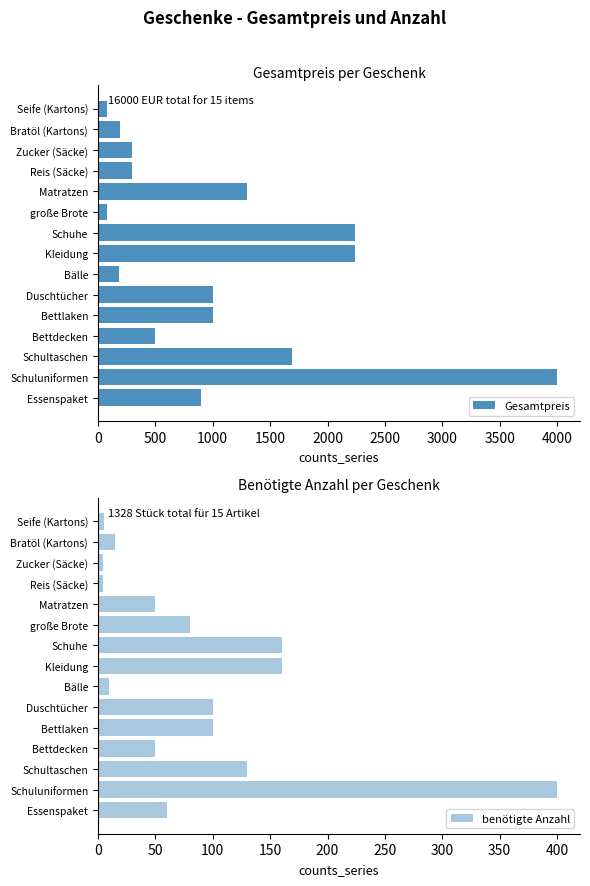

How many bars are there in each group?

2